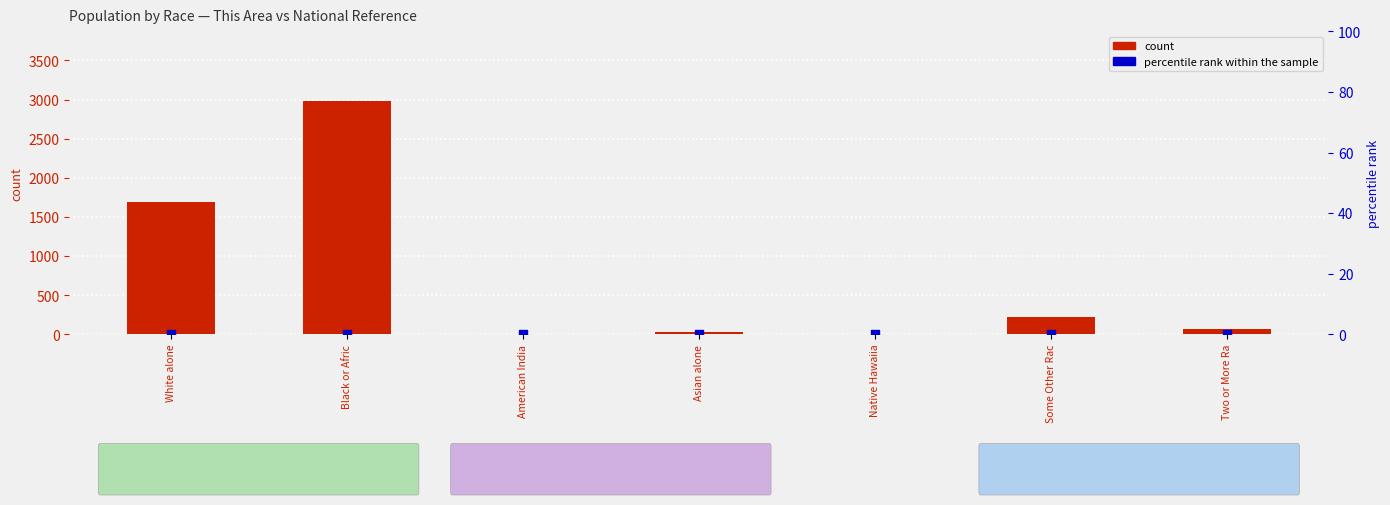

Which series contains the highest Y value?

count